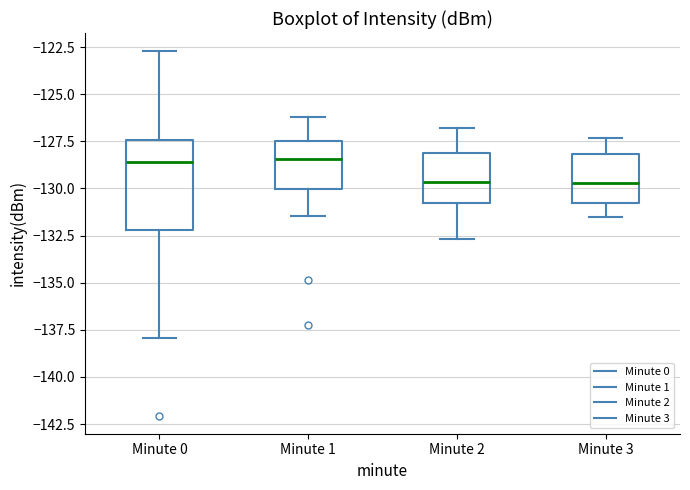

Which box is the tallest, from its lower edge to its upper edge?

Minute 0